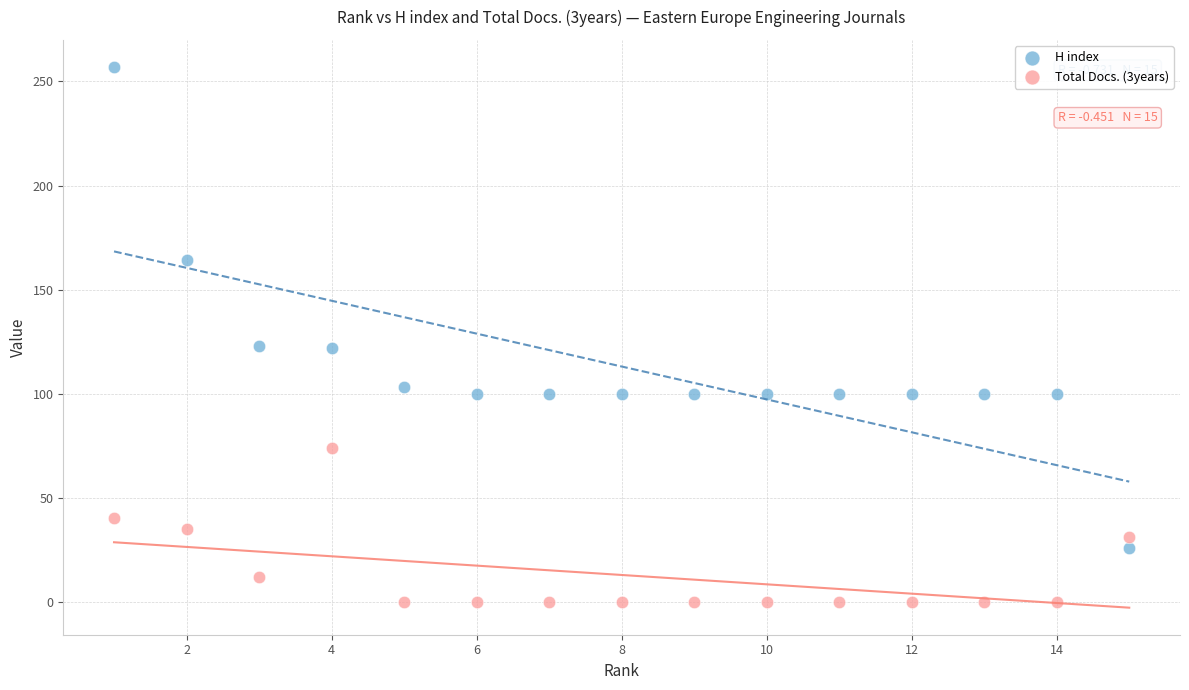

Which series reaches the maximum Y coordinate?

H index